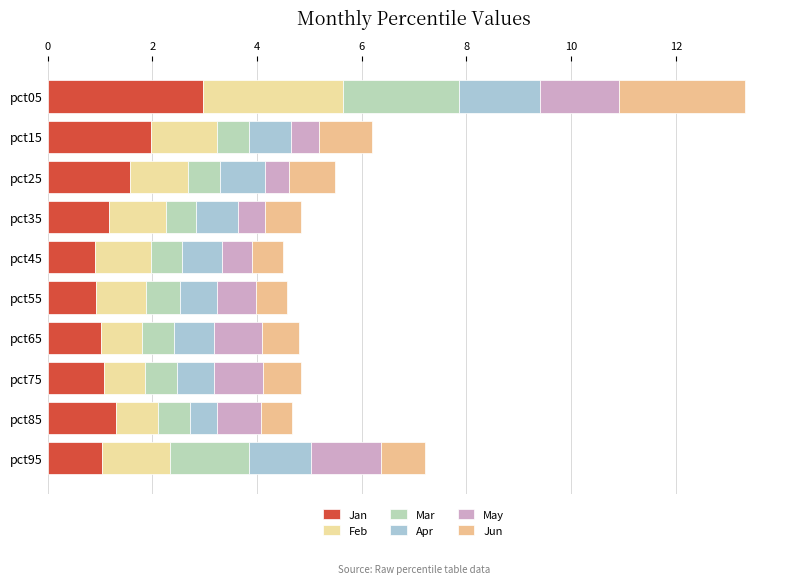

How many series are shown in this chart?

6